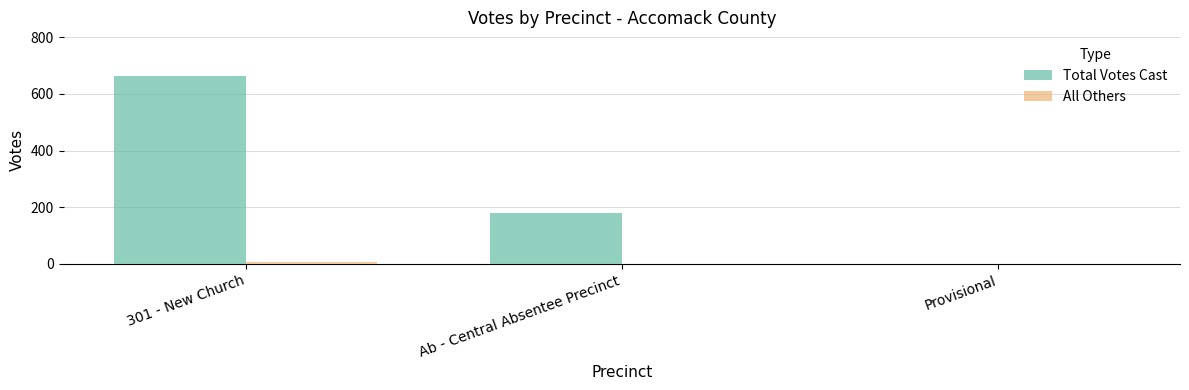

Which series has the widest spread of values?

Total Votes Cast